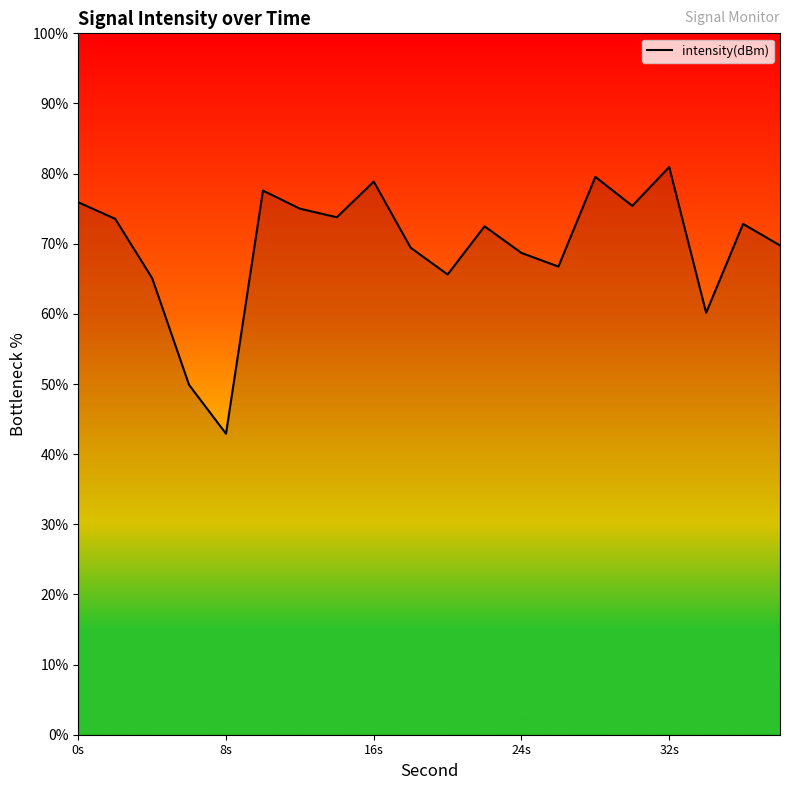

What is the minimum value shown in the chart?

42.9